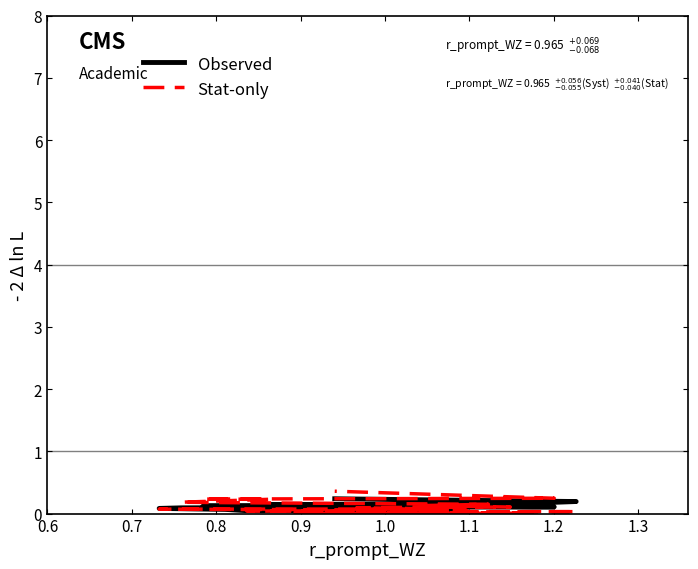

Is it true that Stat-only equals 0.2 at 0.5?

False